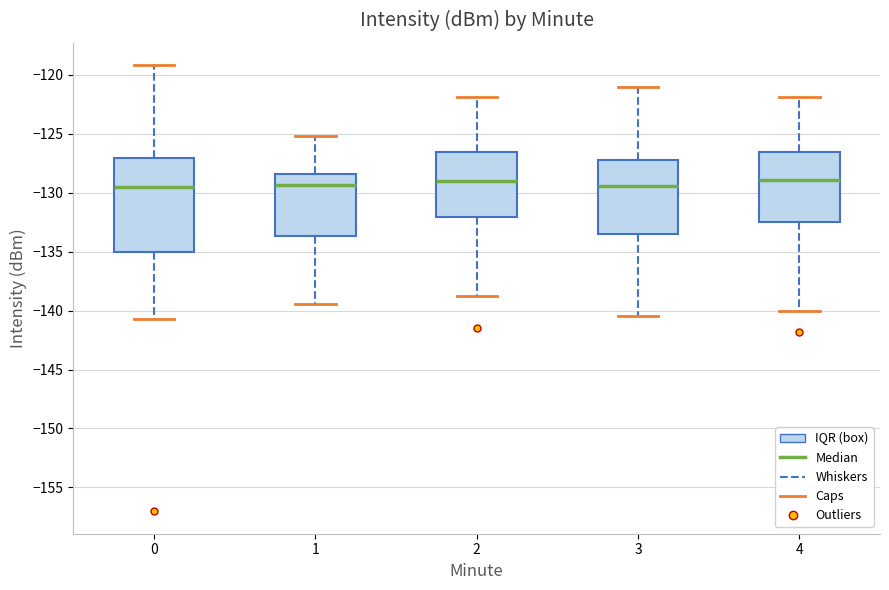

Reading left to right, read every box against the y-axis: the position of its median line, the range the box covers, and the ends of its whiskers. The values are not printed on the chart, so give them approximately, as read against the axis.

0: median -129.5, box -135.0 to -127.0, whiskers -140.5 to -119.0
1: median -129.5, box -133.5 to -128.5, whiskers -139.5 to -125.0
2: median -129.0, box -132.0 to -126.5, whiskers -139.0 to -122.0
3: median -129.5, box -133.5 to -127.0, whiskers -140.5 to -121.0
4: median -129.0, box -132.5 to -126.5, whiskers -140.0 to -122.0